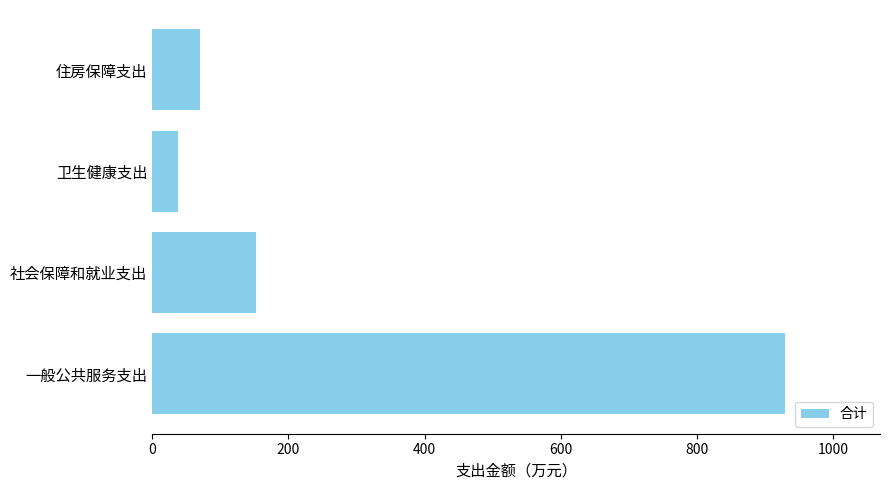

At which category does the chart reach its minimum across all series?

卫生健康支出